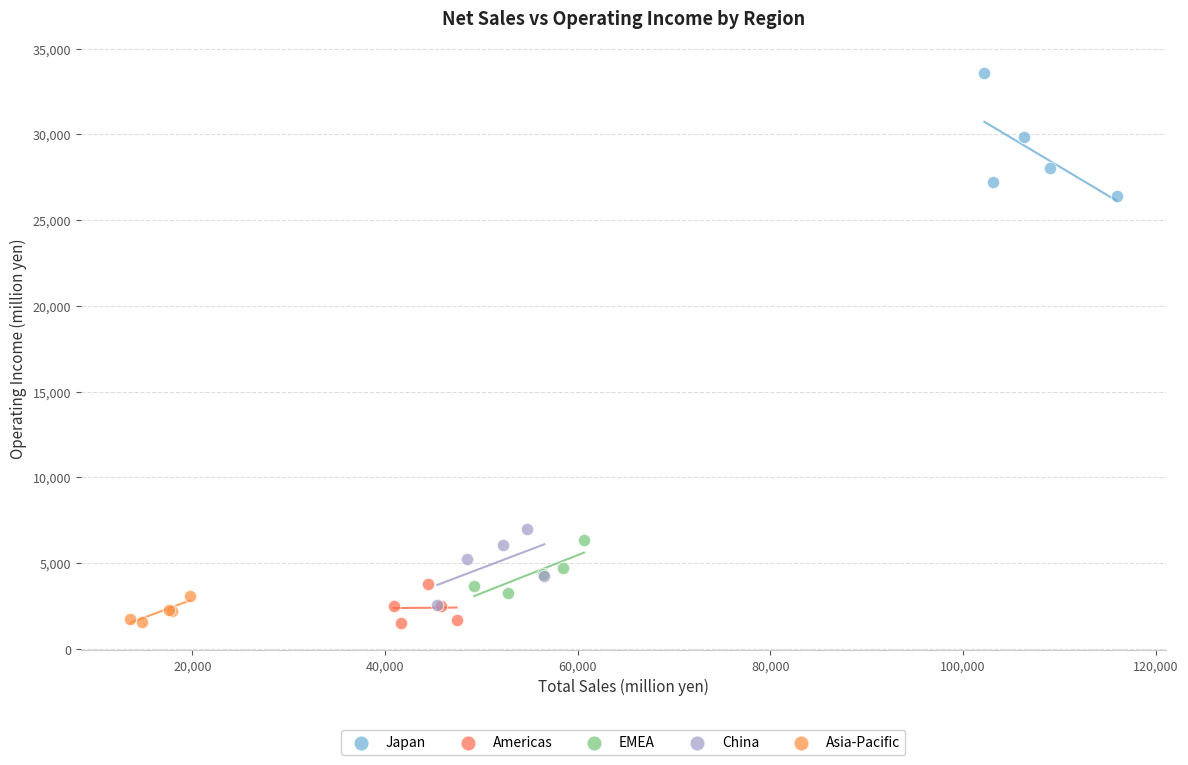

Which series has the largest Y range (max minus min)?

Japan